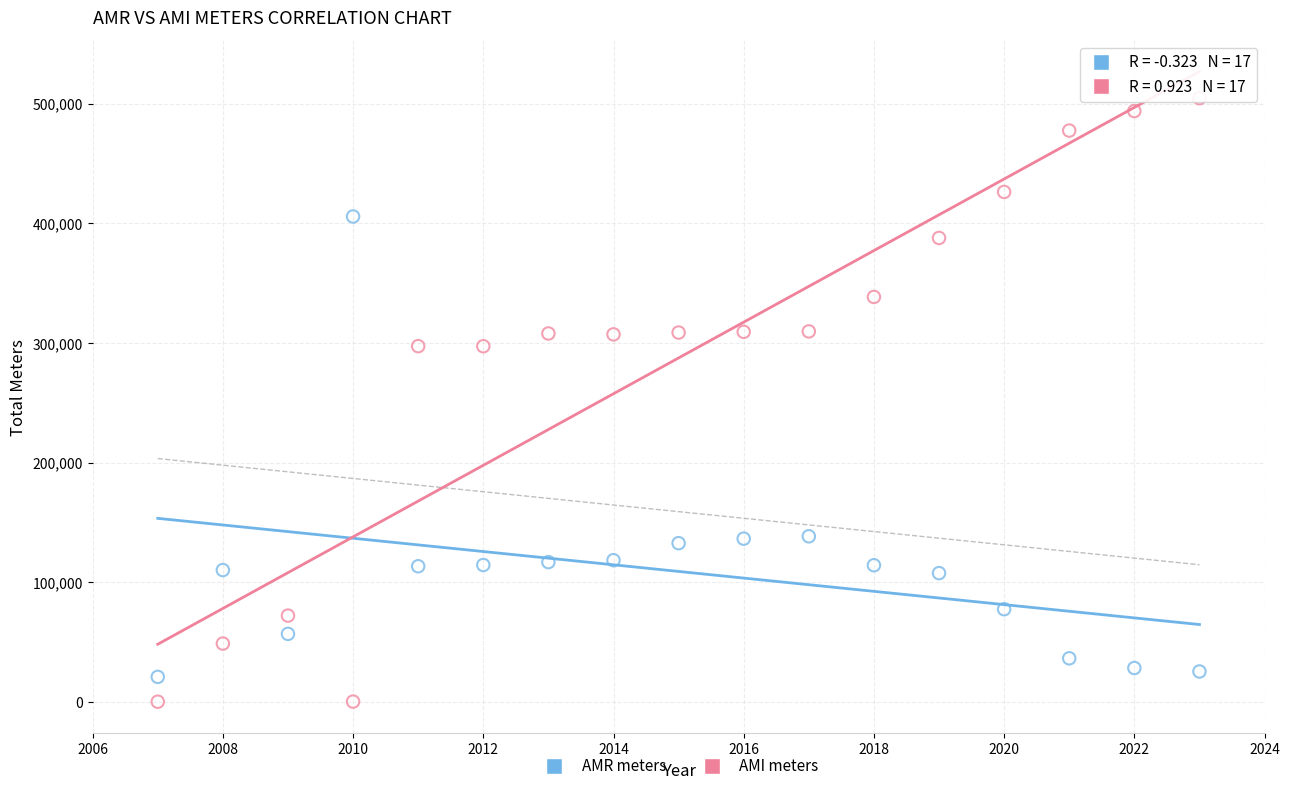

Across all data points, what is the range of X values (max minus min)?

16